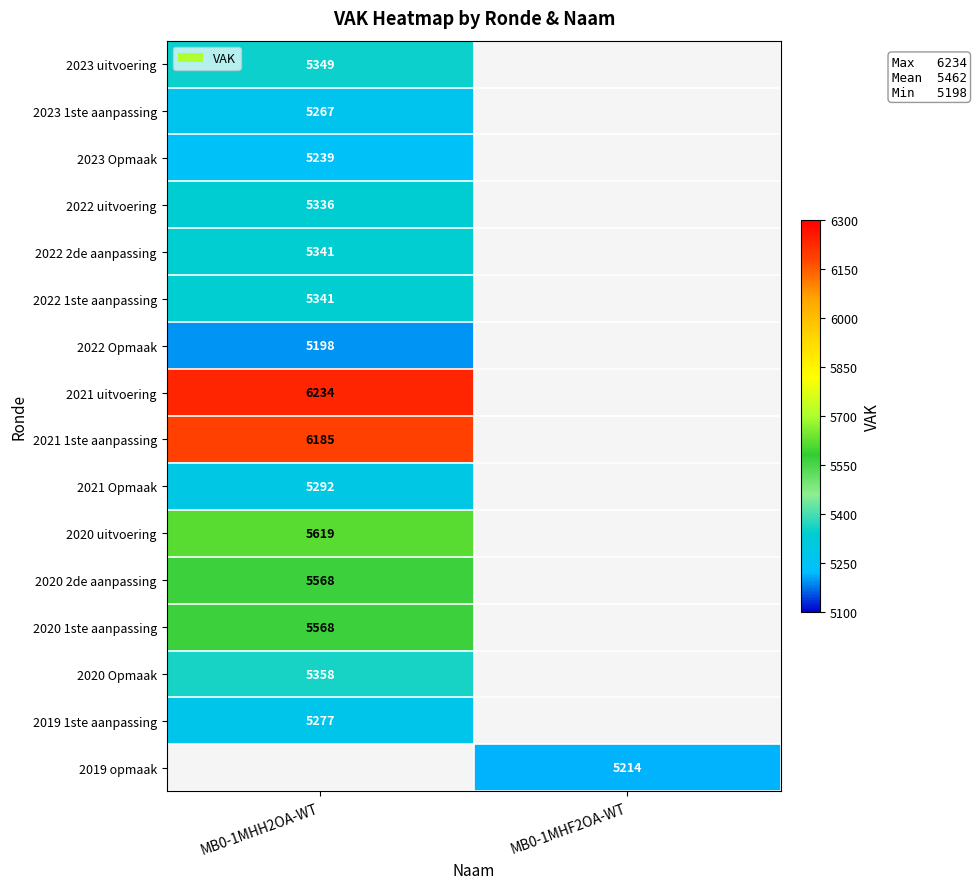

True or false: 2020 1ste aanpassing has a value of 2708.1 at MB0-1MHH2OA-WT.

False